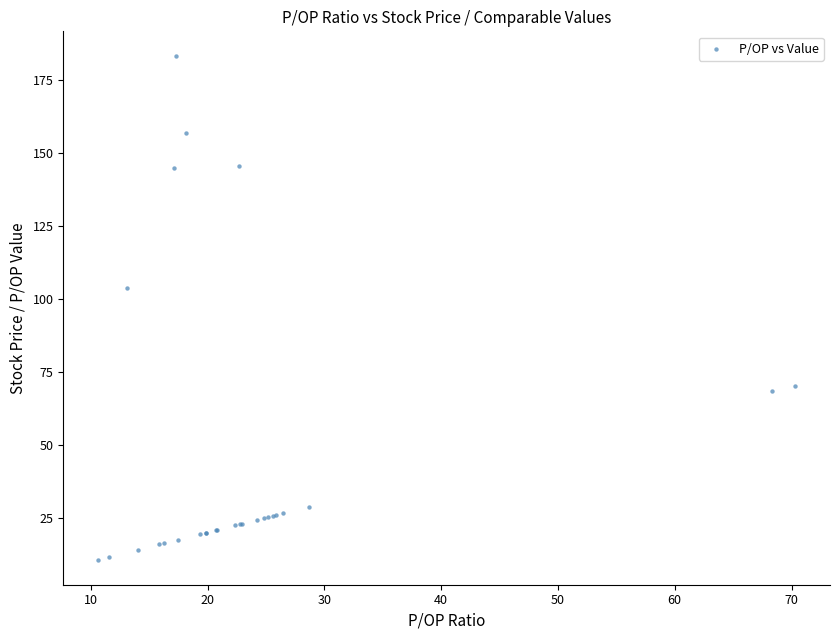

What Y value in the scatter plot is closest to 96?

103.8